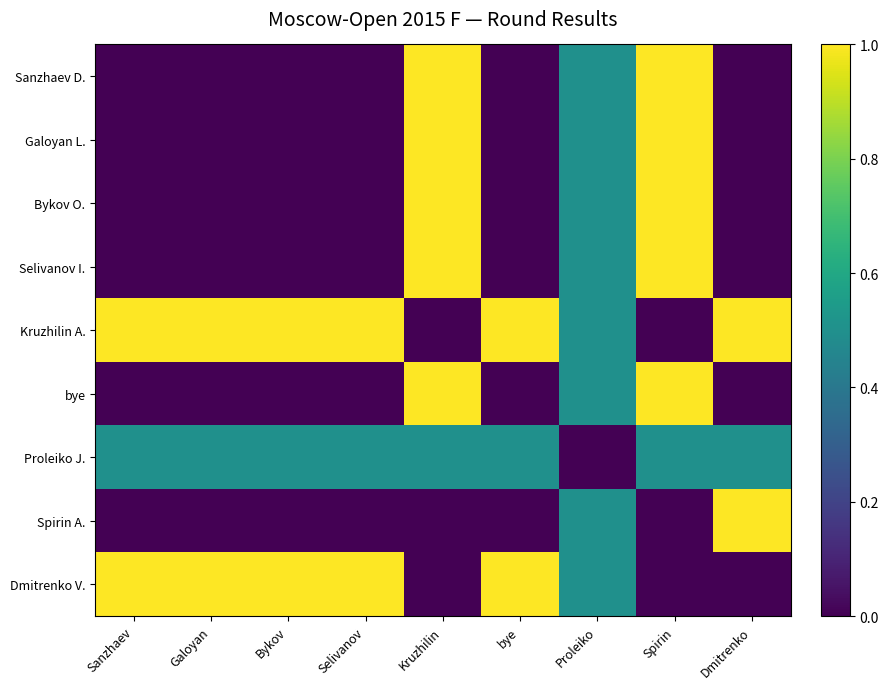

List the series in order of their peak value, lowest first.

Proleiko J., Sanzhaev D., Galoyan L., Bykov O., Selivanov I., Kruzhilin A., bye, Spirin A., Dmitrenko V.